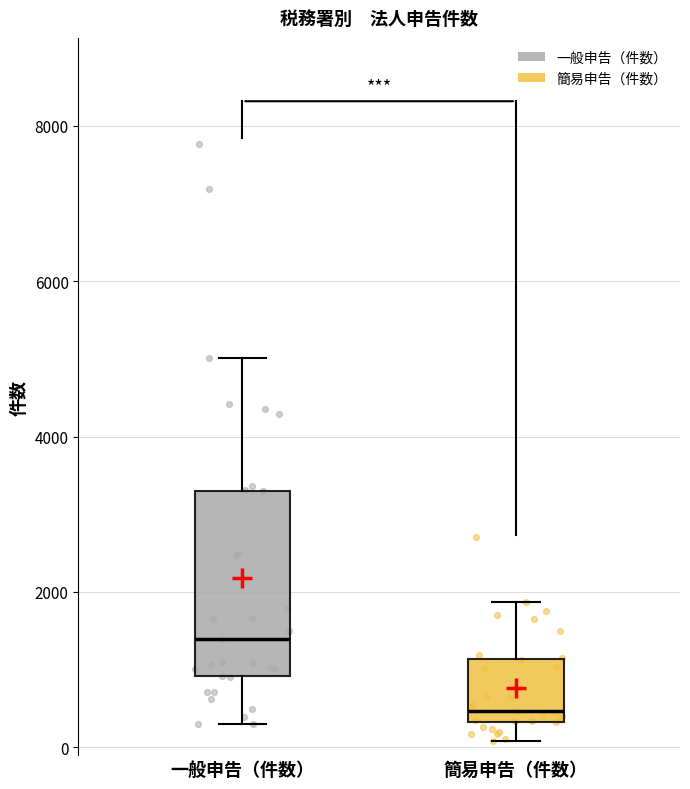

Comparing the boxes themselves (not the whiskers), which one is the tallest?

一般申告（件数）